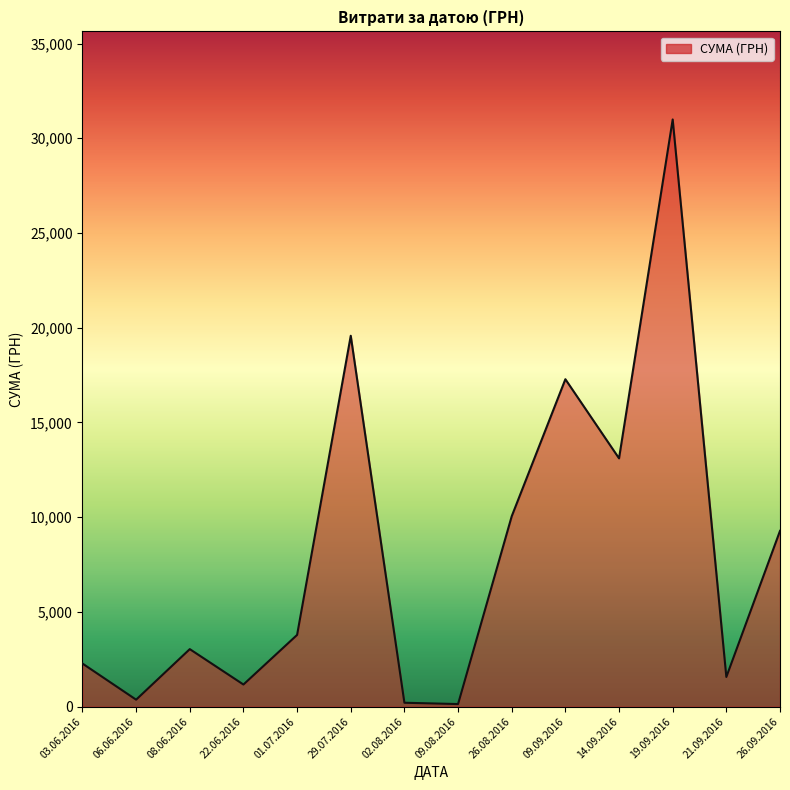

Between 19.09.2016 and 26.08.2016, which is larger?

19.09.2016